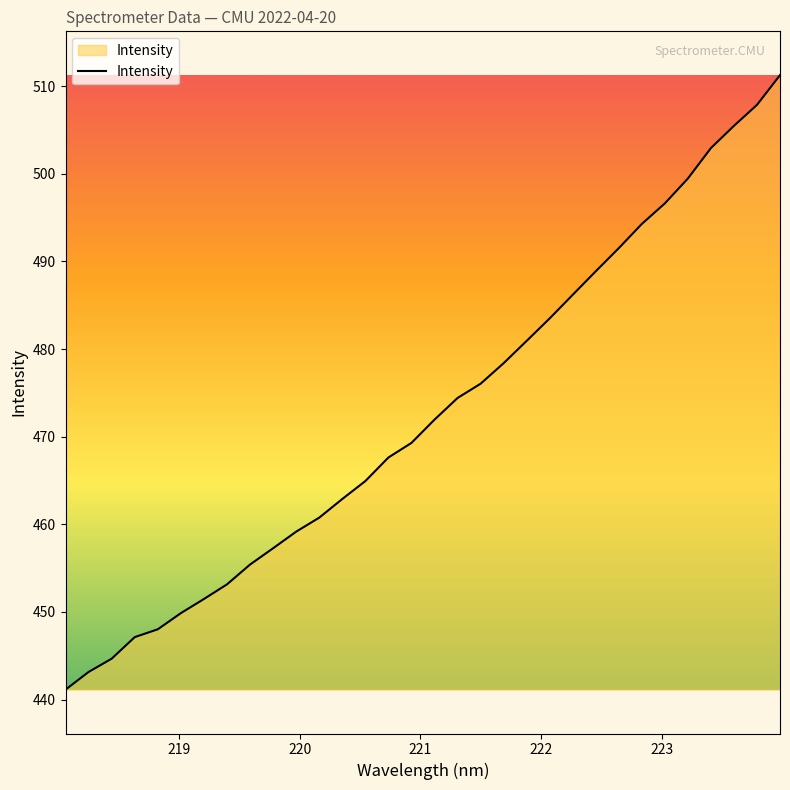

What is the smallest value displayed?

441.1